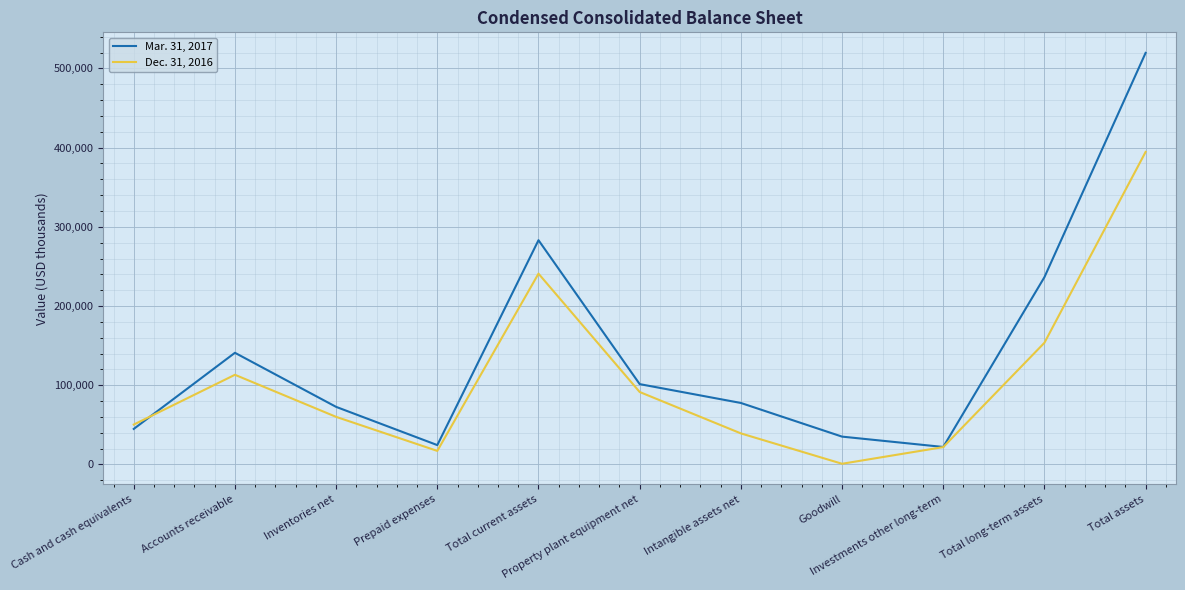

What is the smallest value displayed?

931